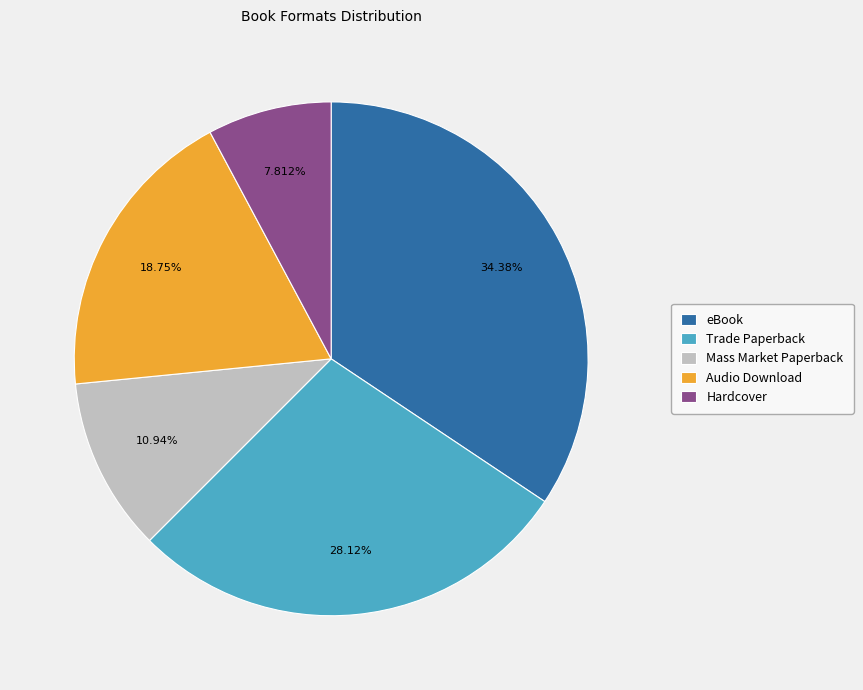

Count the number of slices in the pie.

5